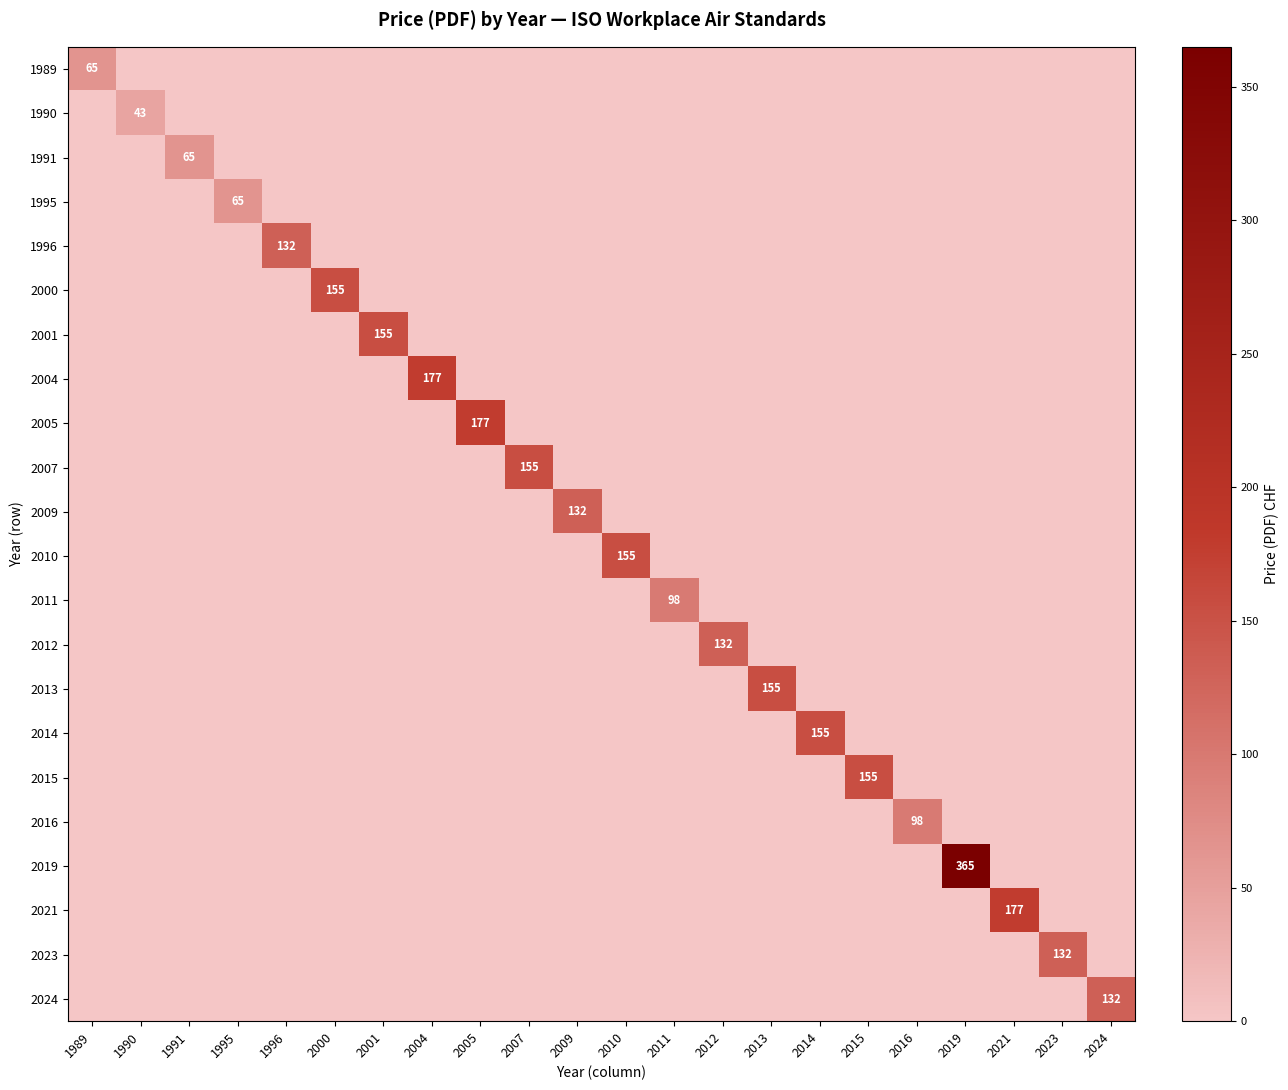

Is it true that 2014 equals 155 at 2014?

True